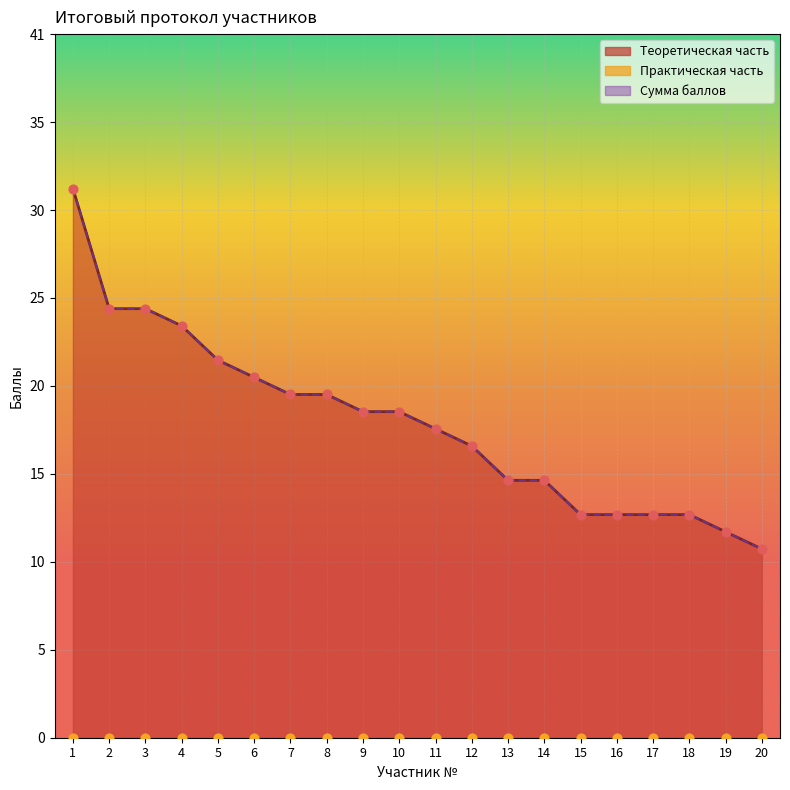

Is the value of Сумма баллов at 15 greater than the value of Теоретическая часть at 4?

No